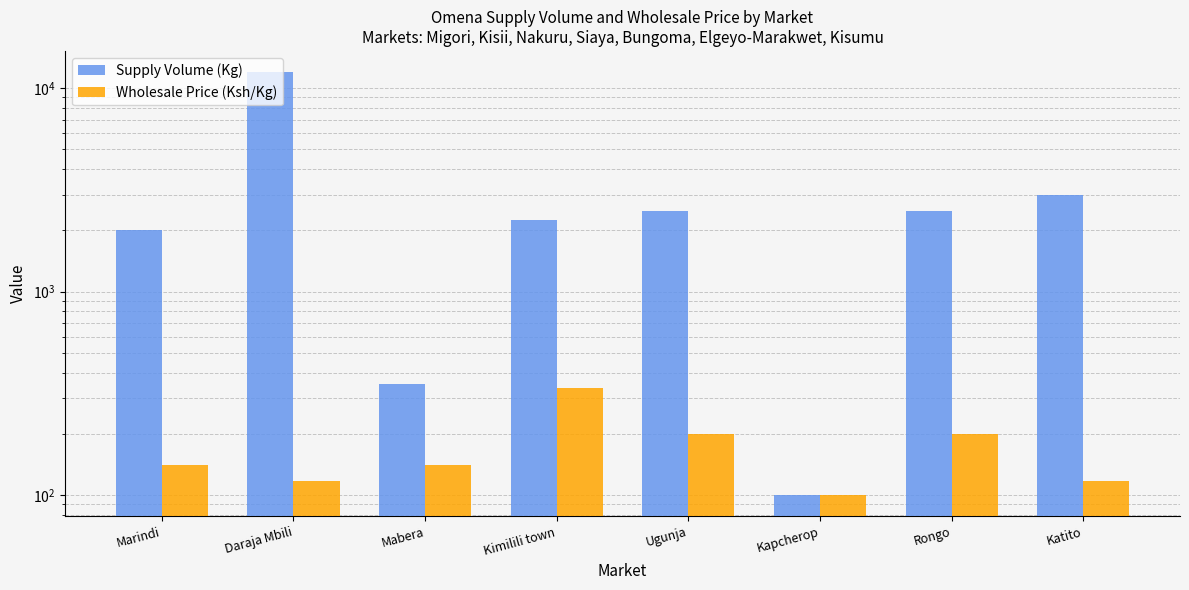

At which label does Wholesale Price (Ksh/Kg) reach its minimum?

Kapcherop